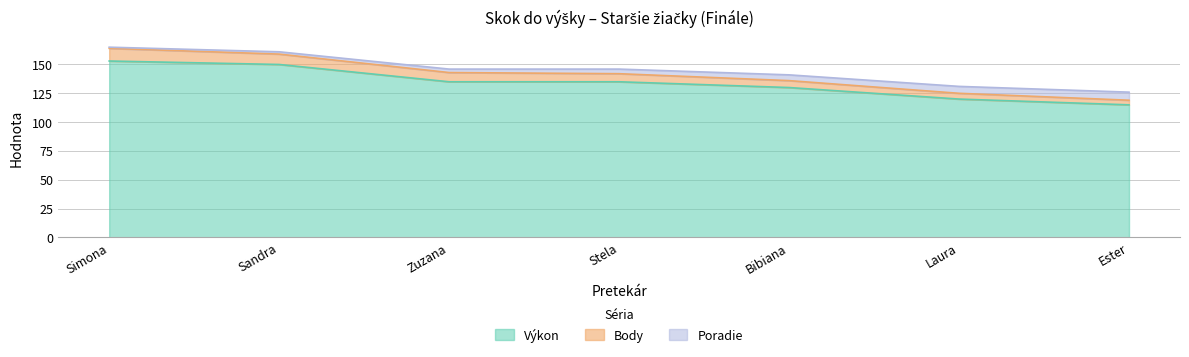

What are all the series names shown in the legend?

Výkon, Body, Poradie